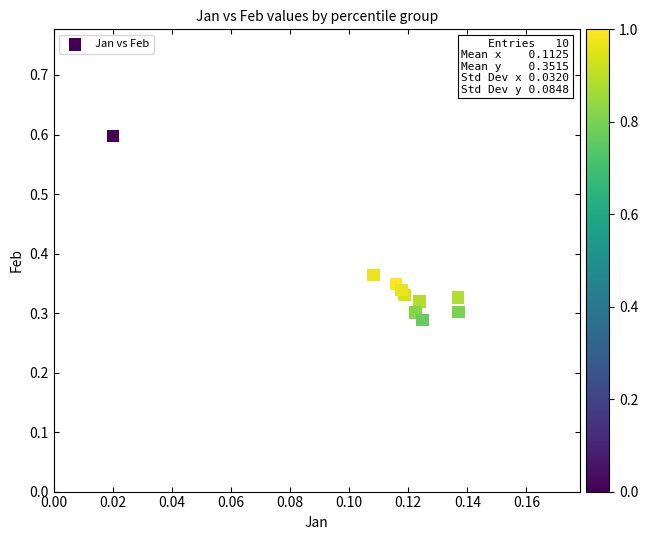

How many data points are displayed?

10